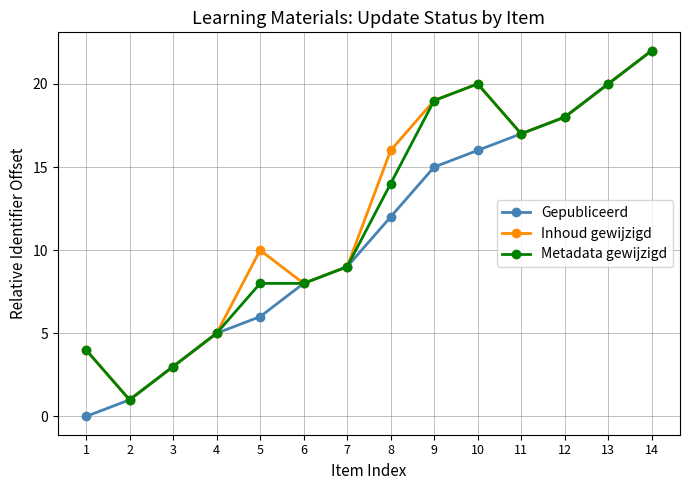

The Inhoud gewijzigd series shows 29 at 9. True or false?

False